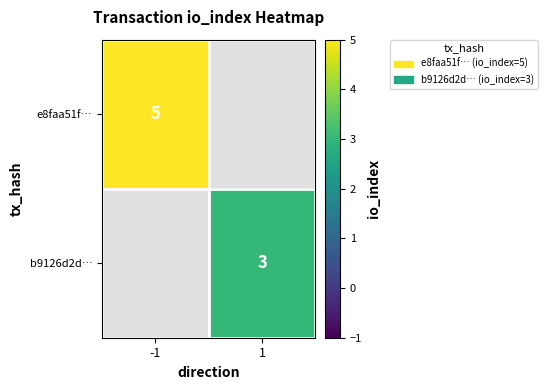

Is it true that b9126d2d… equals 3 at 1?

True